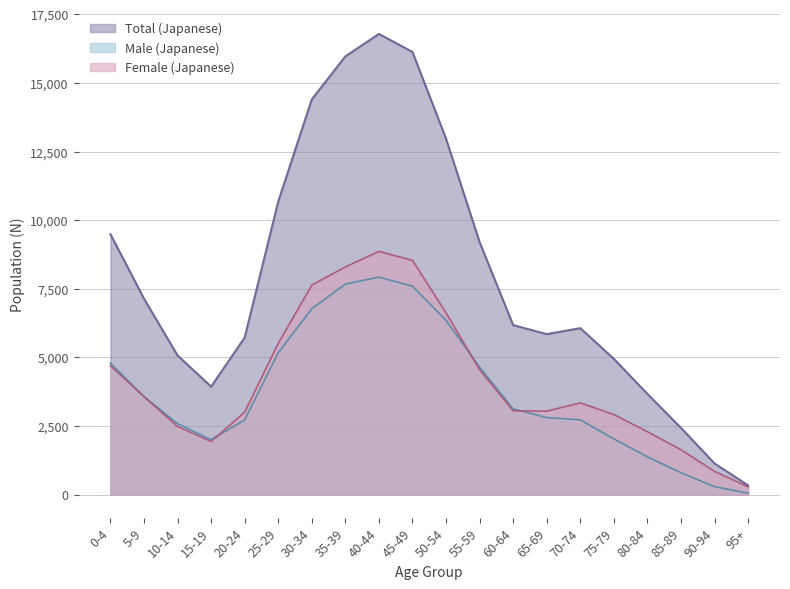

Reading left to right, list all the values displayed in this chart.

Total (Japanese): 0-4=9491	5-9=7141	10-14=5070	15-19=3936	20-24=5724	25-29=10678	30-34=14402	35-39=15968	40-44=16786	45-49=16128	50-54=12966	55-59=9198	60-64=6176	65-69=5848	70-74=6066	75-79=4947	80-84=3669	85-89=2431	90-94=1135	95+=337
Male (Japanese): 0-4=4792	5-9=3572	10-14=2586	15-19=2003	20-24=2720	25-29=5167	30-34=6769	35-39=7672	40-44=7925	45-49=7594	50-54=6345	55-59=4648	60-64=3122	65-69=2808	70-74=2724	75-79=2029	80-84=1377	85-89=796	90-94=290	95+=53
Female (Japanese): 0-4=4699	5-9=3569	10-14=2484	15-19=1933	20-24=3004	25-29=5511	30-34=7633	35-39=8296	40-44=8861	45-49=8534	50-54=6621	55-59=4550	60-64=3054	65-69=3040	70-74=3342	75-79=2918	80-84=2292	85-89=1635	90-94=845	95+=284